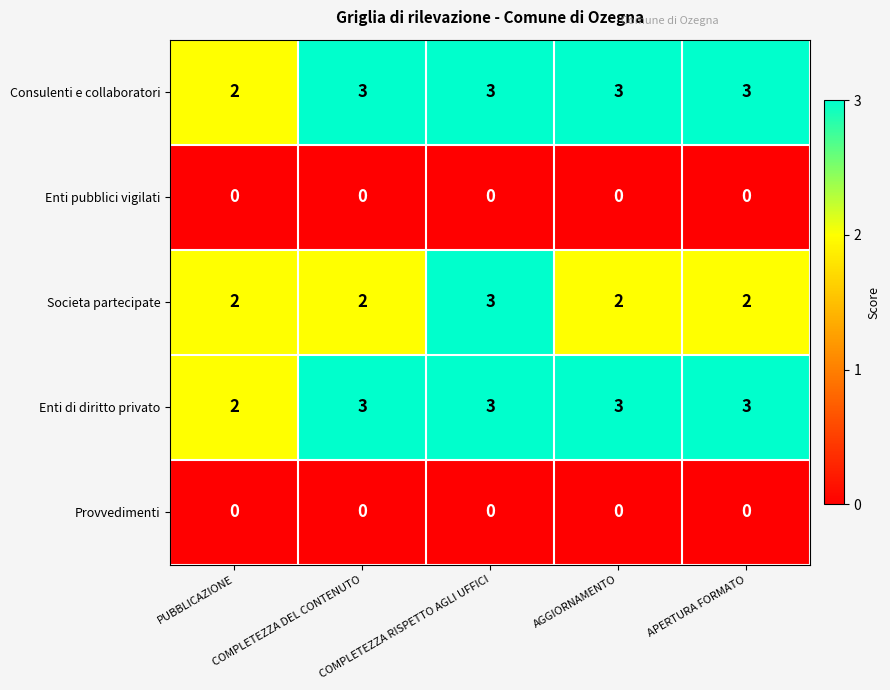

At how many categories does at least one series exceed 1?

5